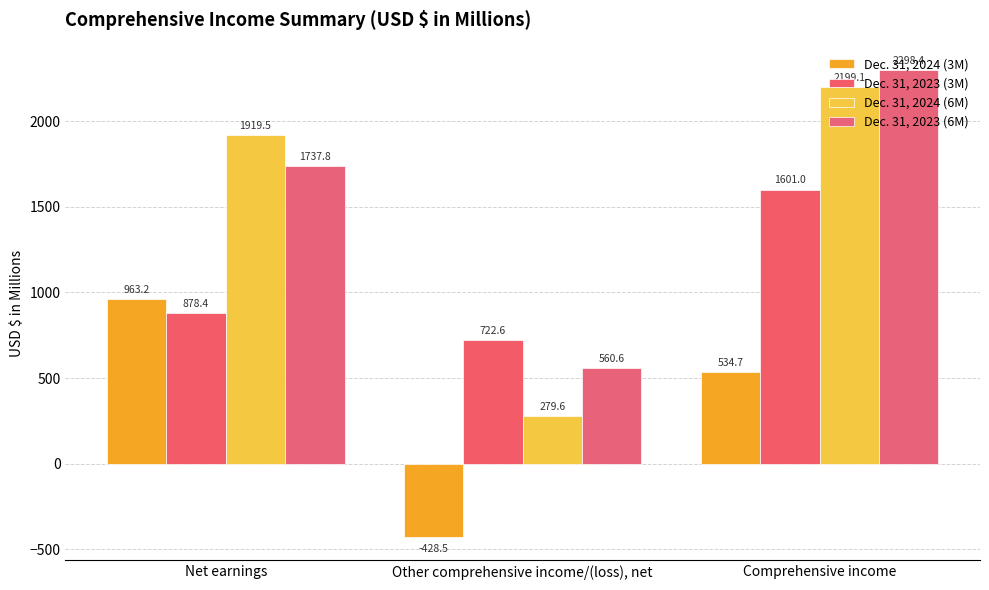

Reading right to left, list all the values displayed in this chart.

Dec. 31, 2024 (3M): Comprehensive income=534.7	Other comprehensive income/(loss), net=-428.5	Net earnings=963.2
Dec. 31, 2023 (3M): Comprehensive income=1601.0	Other comprehensive income/(loss), net=722.6	Net earnings=878.4
Dec. 31, 2024 (6M): Comprehensive income=2199.1	Other comprehensive income/(loss), net=279.6	Net earnings=1919.5
Dec. 31, 2023 (6M): Comprehensive income=2298.4	Other comprehensive income/(loss), net=560.6	Net earnings=1737.8